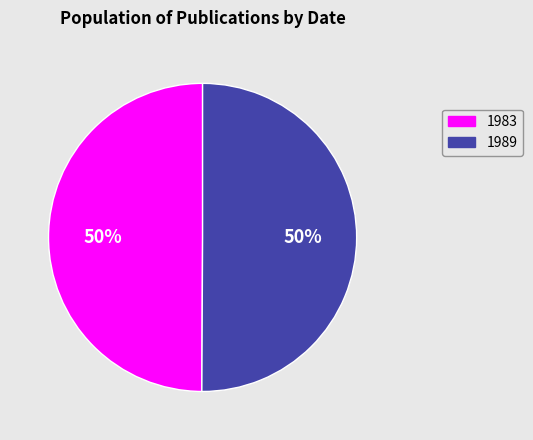

To the nearest percent, what is the average slice percentage?

50%